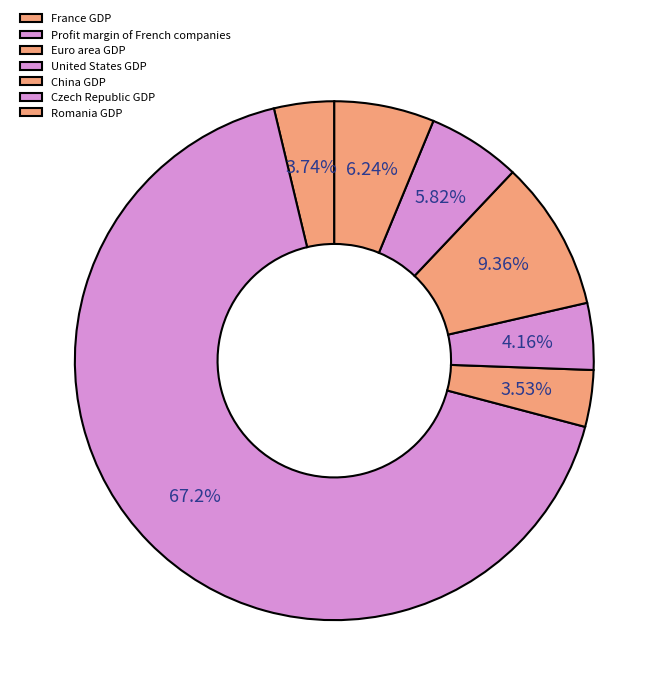

What percentage is the United States GDP slice, to the nearest percent?

4%